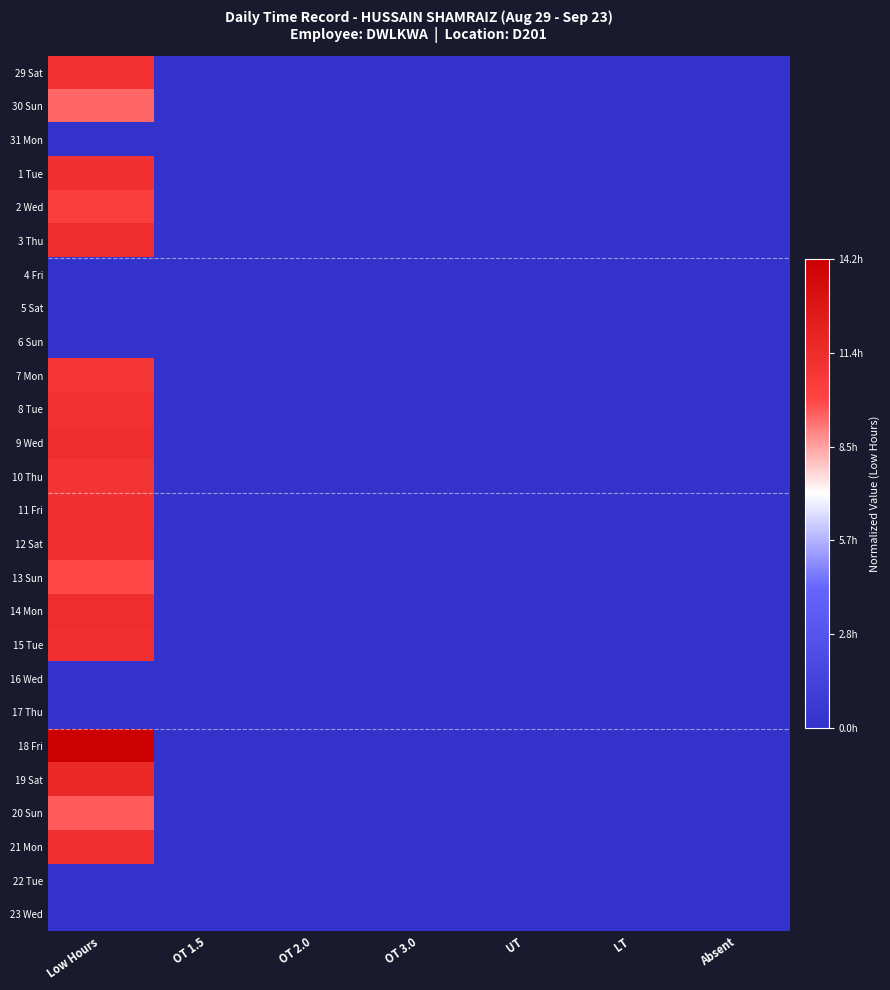

Reading right to left, list all the values displayed in this chart.

29 Sat: Absent=0.0	LT=0.0	UT=0.0	OT 3.0=0.0	OT 2.0=0.0	OT 1.5=0.0	Low Hours=0.8
30 Sun: Absent=0.0	LT=0.0	UT=0.0	OT 3.0=0.0	OT 2.0=0.0	OT 1.5=0.0	Low Hours=0.7
31 Mon: Absent=0.0	LT=0.0	UT=0.0	OT 3.0=0.0	OT 2.0=0.0	OT 1.5=0.0	Low Hours=0.0
1 Tue: Absent=0.0	LT=0.0	UT=0.0	OT 3.0=0.0	OT 2.0=0.0	OT 1.5=0.0	Low Hours=0.8
2 Wed: Absent=0.0	LT=0.0	UT=0.0	OT 3.0=0.0	OT 2.0=0.0	OT 1.5=0.0	Low Hours=0.7
3 Thu: Absent=0.0	LT=0.0	UT=0.0	OT 3.0=0.0	OT 2.0=0.0	OT 1.5=0.0	Low Hours=0.8
4 Fri: Absent=0.0	LT=0.0	UT=0.0	OT 3.0=0.0	OT 2.0=0.0	OT 1.5=0.0	Low Hours=0.0
5 Sat: Absent=0.0	LT=0.0	UT=0.0	OT 3.0=0.0	OT 2.0=0.0	OT 1.5=0.0	Low Hours=0.0
6 Sun: Absent=0.0	LT=0.0	UT=0.0	OT 3.0=0.0	OT 2.0=0.0	OT 1.5=0.0	Low Hours=0.0
7 Mon: Absent=0.0	LT=0.0	UT=0.0	OT 3.0=0.0	OT 2.0=0.0	OT 1.5=0.0	Low Hours=0.8
8 Tue: Absent=0.0	LT=0.0	UT=0.0	OT 3.0=0.0	OT 2.0=0.0	OT 1.5=0.0	Low Hours=0.8
9 Wed: Absent=0.0	LT=0.0	UT=0.0	OT 3.0=0.0	OT 2.0=0.0	OT 1.5=0.0	Low Hours=0.8
10 Thu: Absent=0.0	LT=0.0	UT=0.0	OT 3.0=0.0	OT 2.0=0.0	OT 1.5=0.0	Low Hours=0.8
11 Fri: Absent=0.0	LT=0.0	UT=0.0	OT 3.0=0.0	OT 2.0=0.0	OT 1.5=0.0	Low Hours=0.8
12 Sat: Absent=0.0	LT=0.0	UT=0.0	OT 3.0=0.0	OT 2.0=0.0	OT 1.5=0.0	Low Hours=0.8
13 Sun: Absent=0.0	LT=0.0	UT=0.0	OT 3.0=0.0	OT 2.0=0.0	OT 1.5=0.0	Low Hours=0.7
14 Mon: Absent=0.0	LT=0.0	UT=0.0	OT 3.0=0.0	OT 2.0=0.0	OT 1.5=0.0	Low Hours=0.8
15 Tue: Absent=0.0	LT=0.0	UT=0.0	OT 3.0=0.0	OT 2.0=0.0	OT 1.5=0.0	Low Hours=0.8
16 Wed: Absent=0.0	LT=0.0	UT=0.0	OT 3.0=0.0	OT 2.0=0.0	OT 1.5=0.0	Low Hours=0.0
17 Thu: Absent=0.0	LT=0.0	UT=0.0	OT 3.0=0.0	OT 2.0=0.0	OT 1.5=0.0	Low Hours=0.0
18 Fri: Absent=0.0	LT=0.0	UT=0.0	OT 3.0=0.0	OT 2.0=0.0	OT 1.5=0.0	Low Hours=1.0
19 Sat: Absent=0.0	LT=0.0	UT=0.0	OT 3.0=0.0	OT 2.0=0.0	OT 1.5=0.0	Low Hours=0.8
20 Sun: Absent=0.0	LT=0.0	UT=0.0	OT 3.0=0.0	OT 2.0=0.0	OT 1.5=0.0	Low Hours=0.7
21 Mon: Absent=0.0	LT=0.0	UT=0.0	OT 3.0=0.0	OT 2.0=0.0	OT 1.5=0.0	Low Hours=0.8
22 Tue: Absent=0.0	LT=0.0	UT=0.0	OT 3.0=0.0	OT 2.0=0.0	OT 1.5=0.0	Low Hours=0.0
23 Wed: Absent=0.0	LT=0.0	UT=0.0	OT 3.0=0.0	OT 2.0=0.0	OT 1.5=0.0	Low Hours=0.0